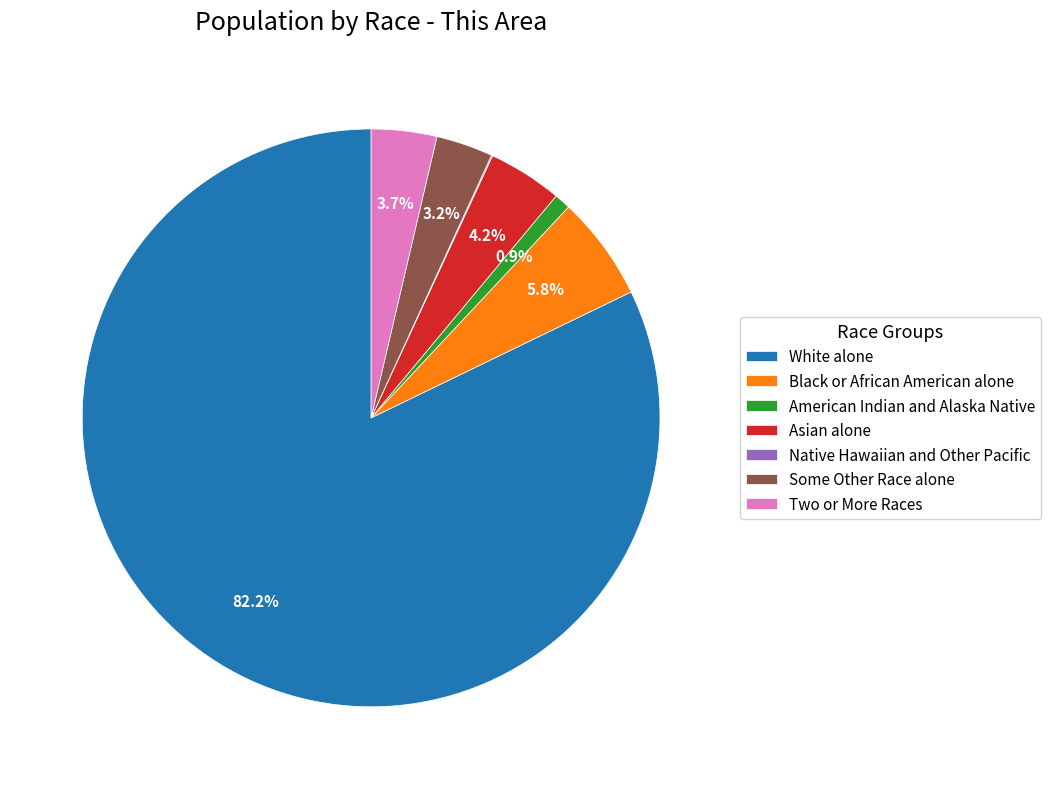

What percentage do White alone and Two or More Races together represent?

85.8%